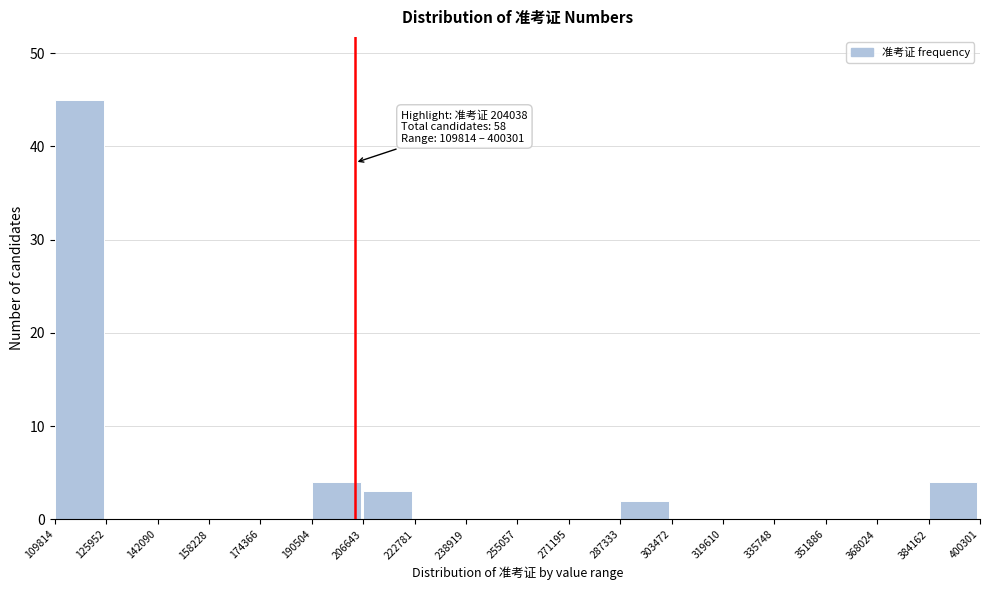

Over which range of the x-axis is the bar tallest?

109814 to 125952